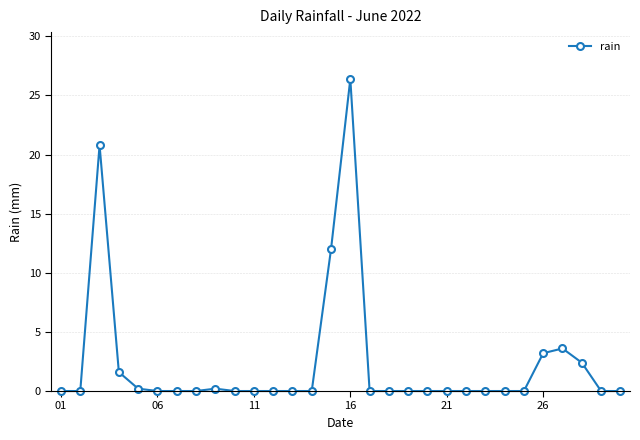

True or false: the data has more than 2 interior local peaks.

True